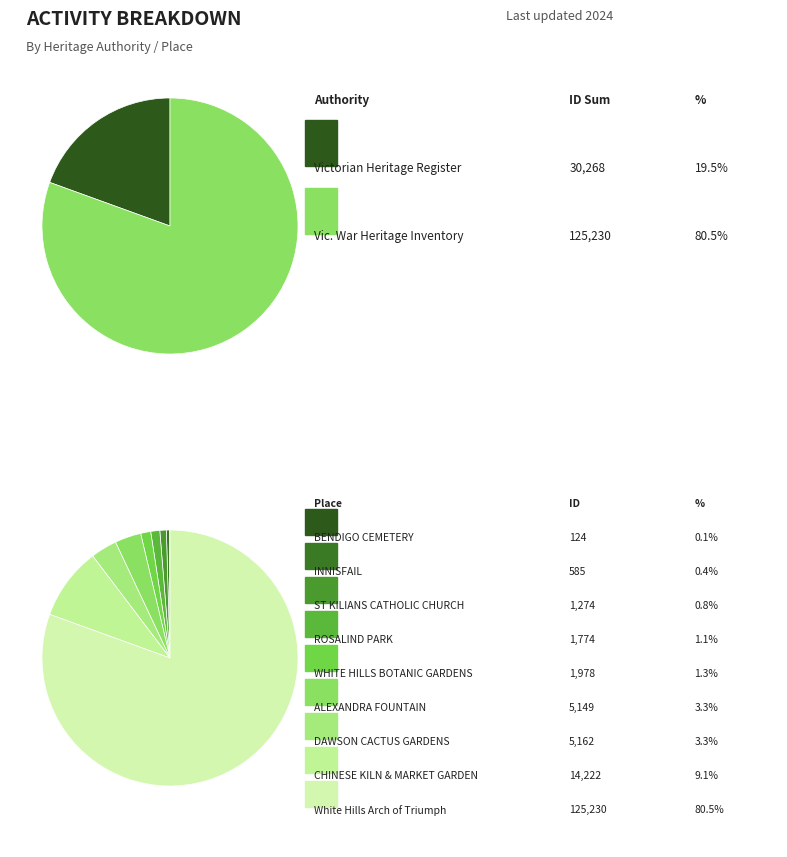

To the nearest percent, what is the difference between the largest and smallest slice percentages?

80%